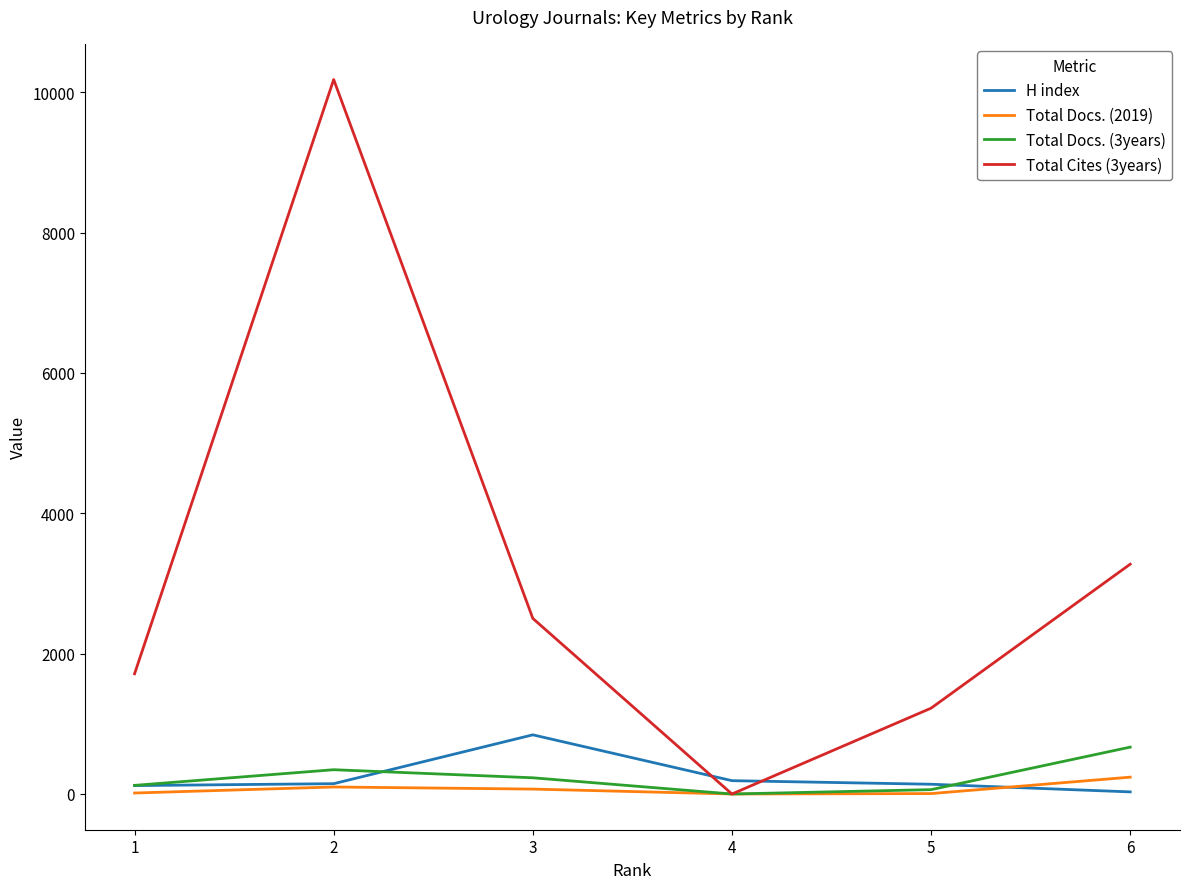

The value of Total Cites (3years) at 1 is 2562. True or false?

False